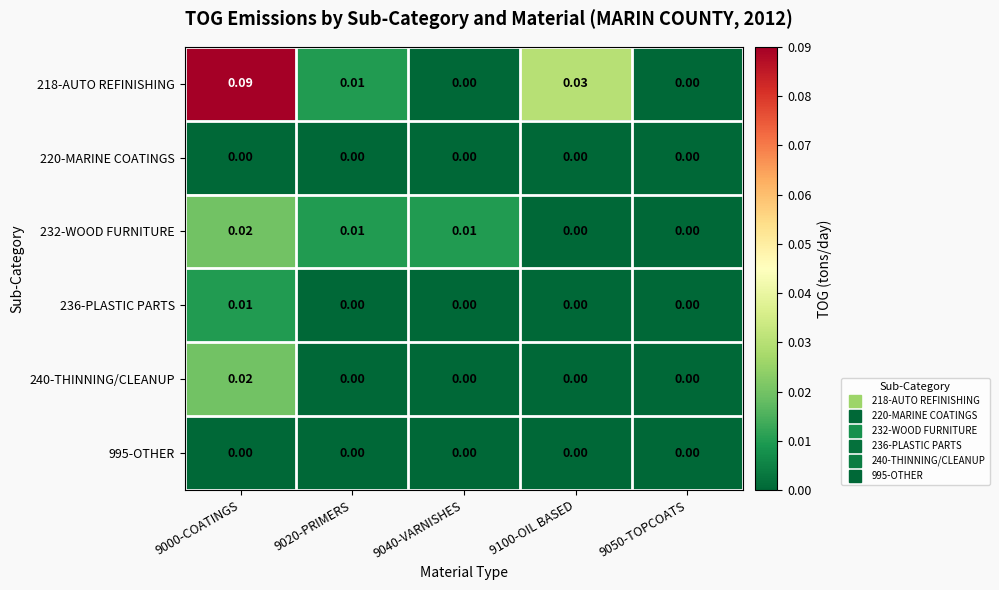

Is the value of 232-WOOD FURNITURE at 9020-PRIMERS greater than the value of 995-OTHER at 9020-PRIMERS?

Yes